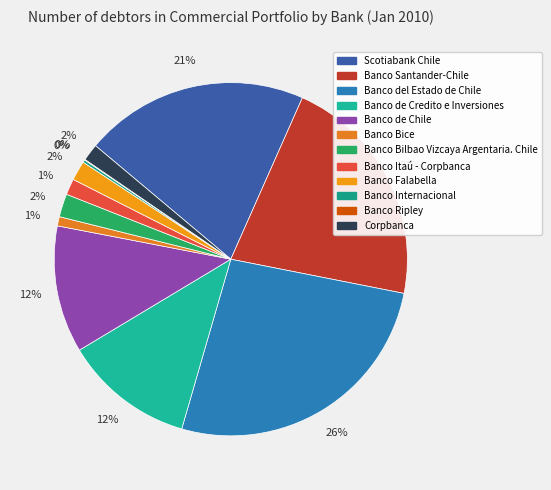

To the nearest percent, what is the difference between the Banco Santander-Chile and Banco de Chile slice percentages?

10%